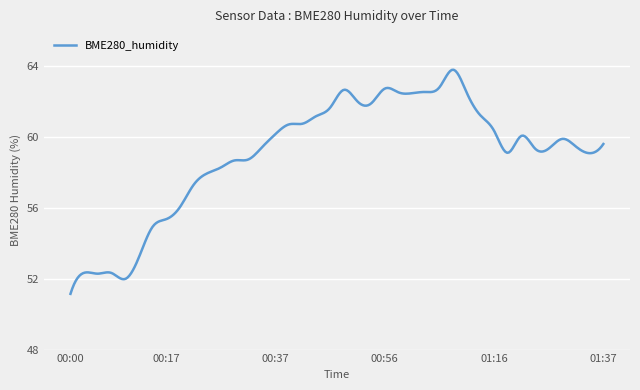

What is the difference between the second highest and minimum values?

12.7